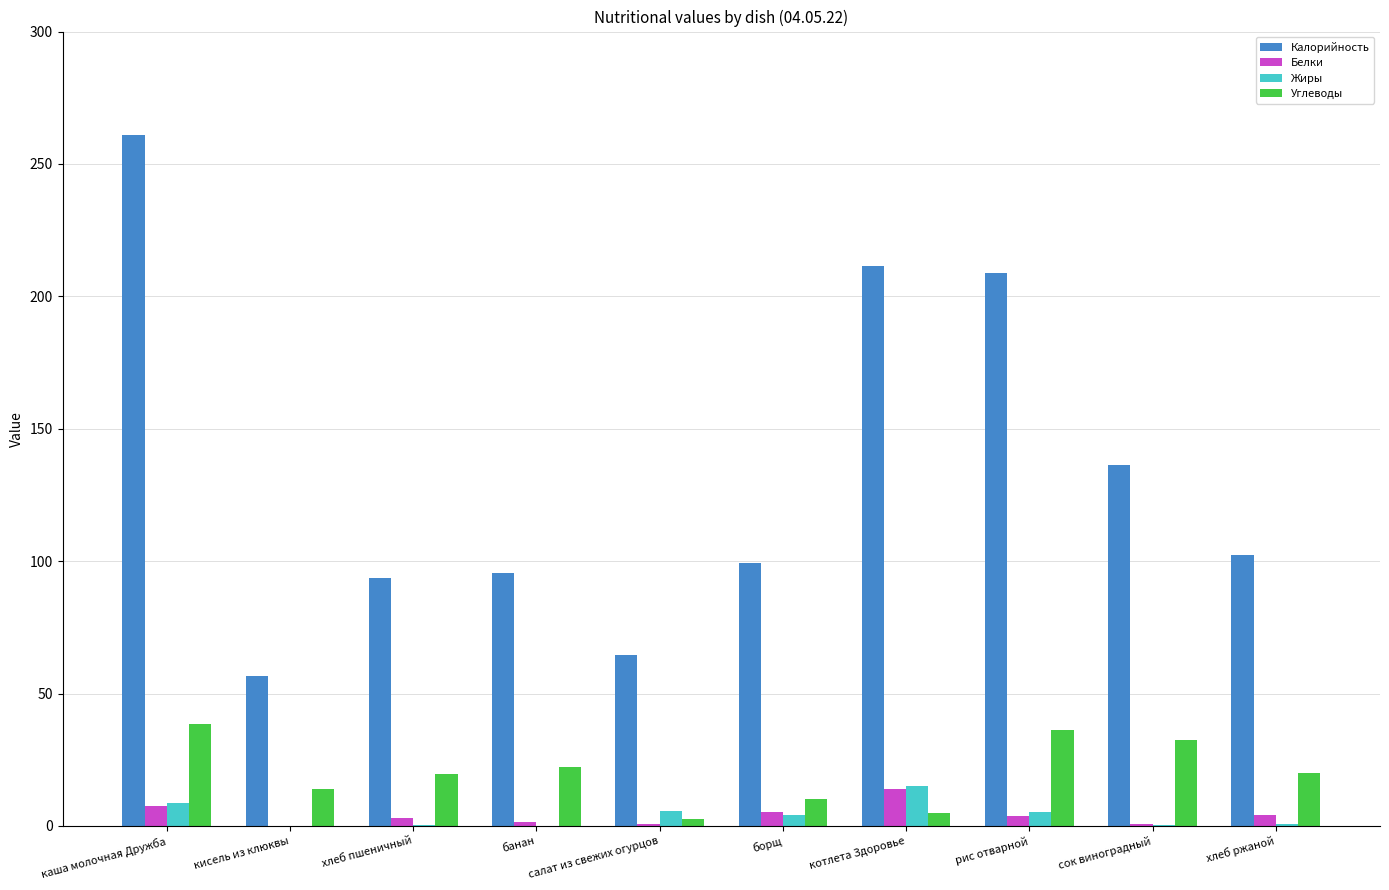

Which series has the largest total across all categories?

Калорийность